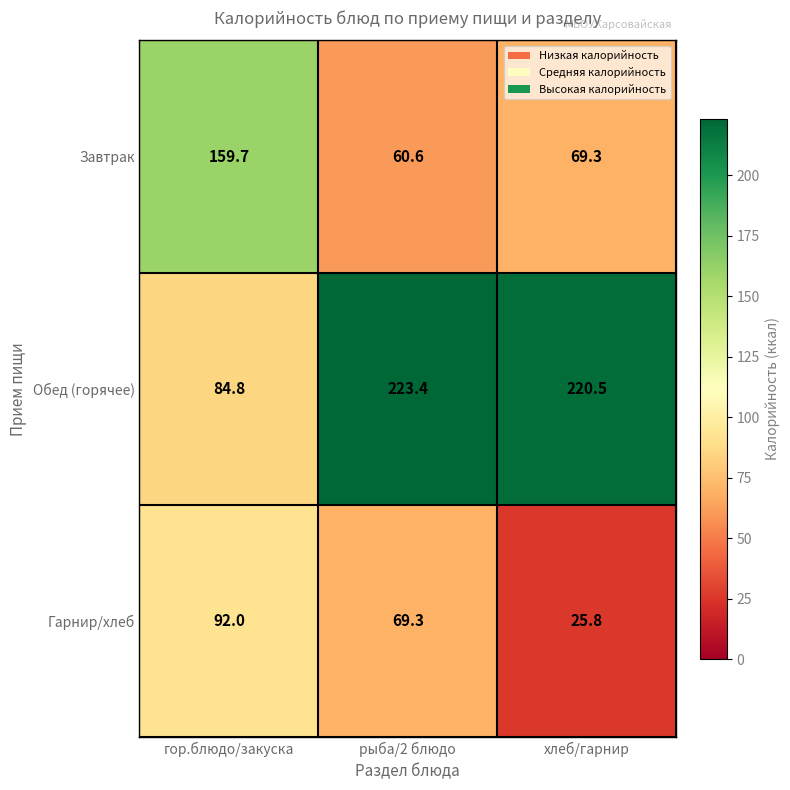

What is the average value of the Завтрак series?

96.5